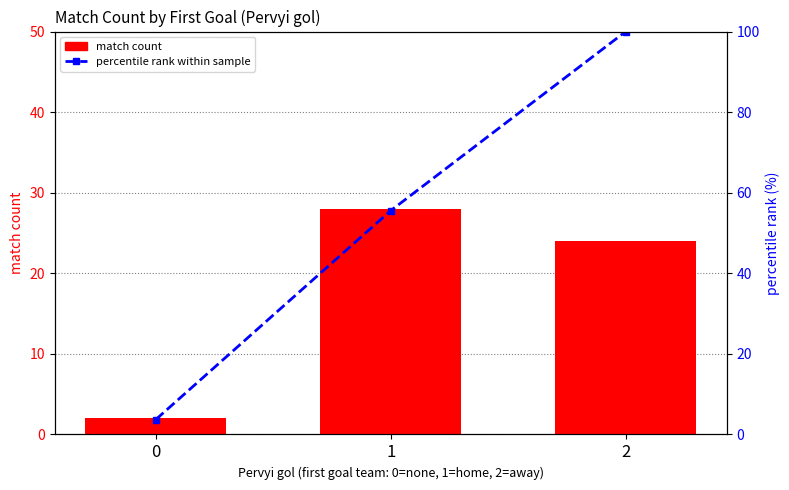

Which has a higher value, 0 or 2?

2